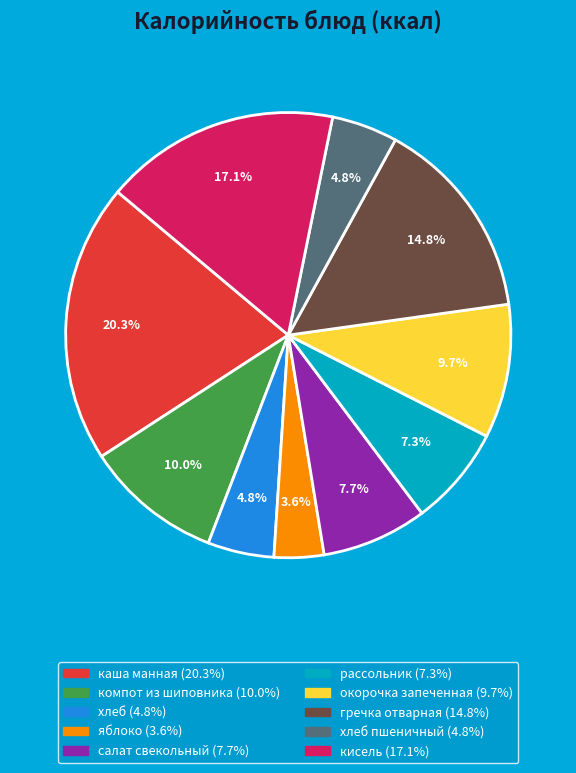

Does any single category account for the majority?

No